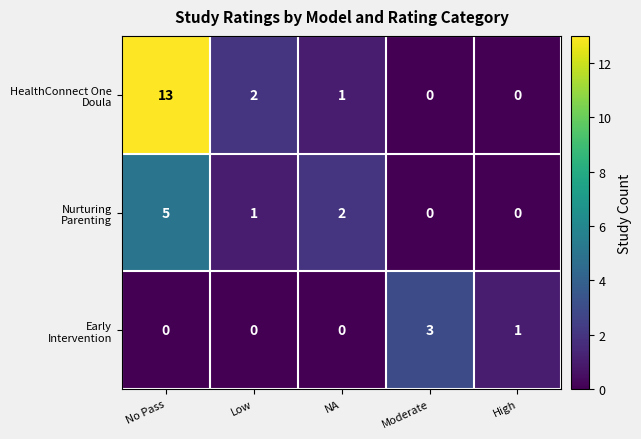

At which category is the sum across all series the highest?

No Pass